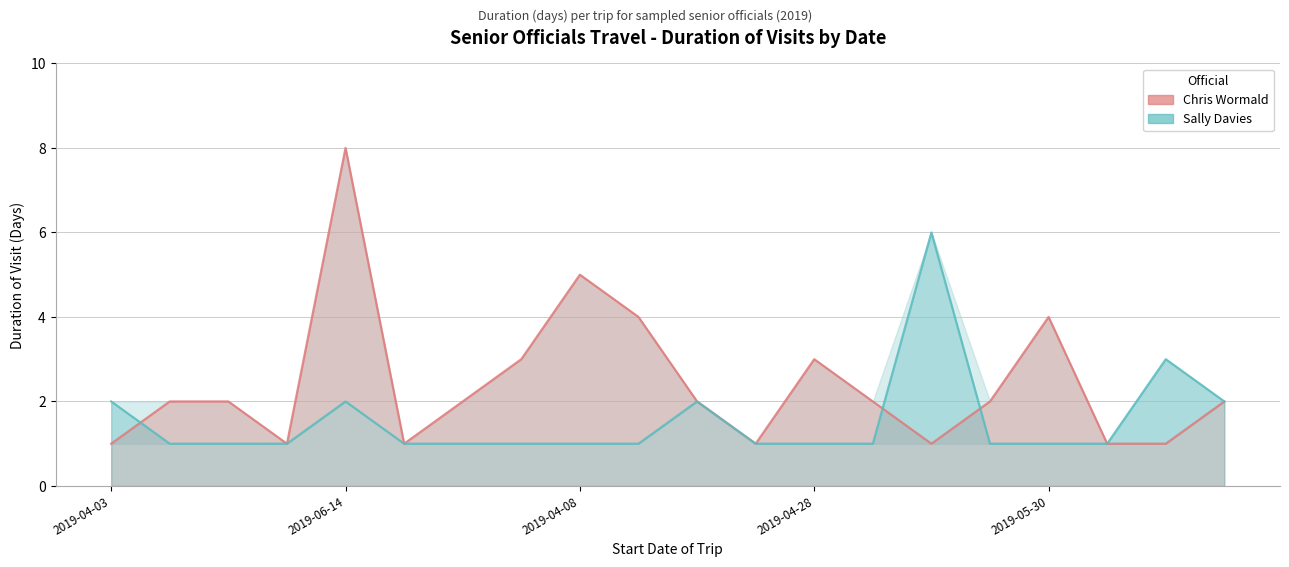

Rank the series by their maximum value, from highest to lowest.

Chris Wormald, Sally Davies